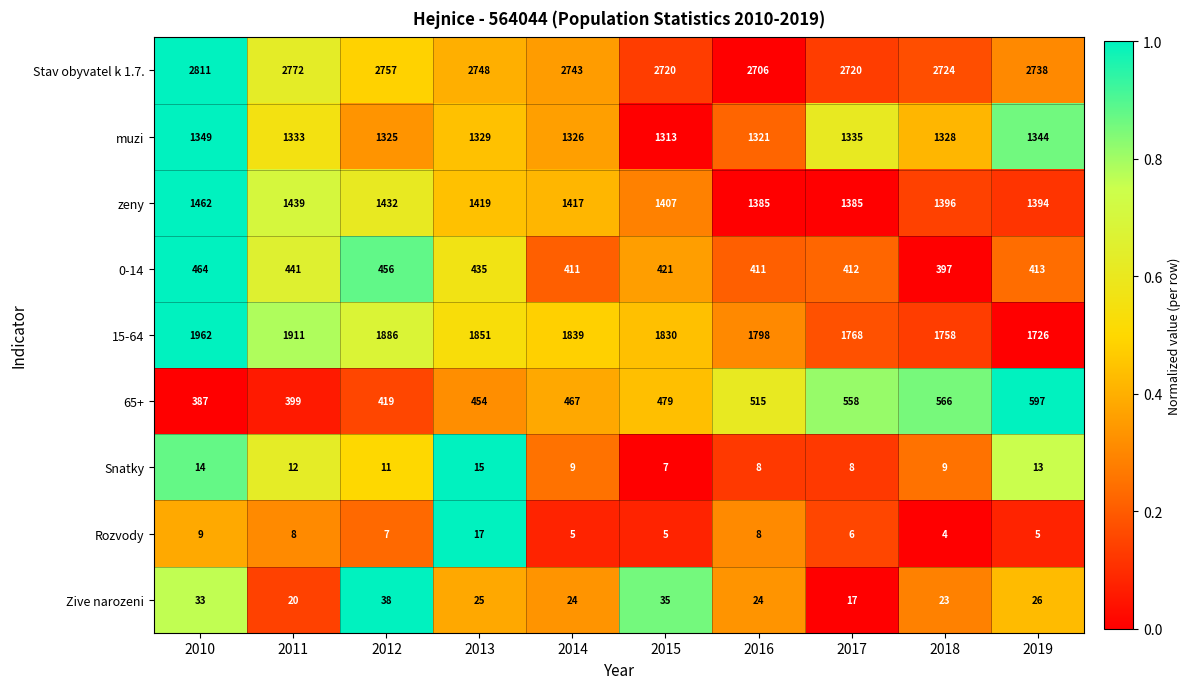

Which series has the widest spread of values?

15-64